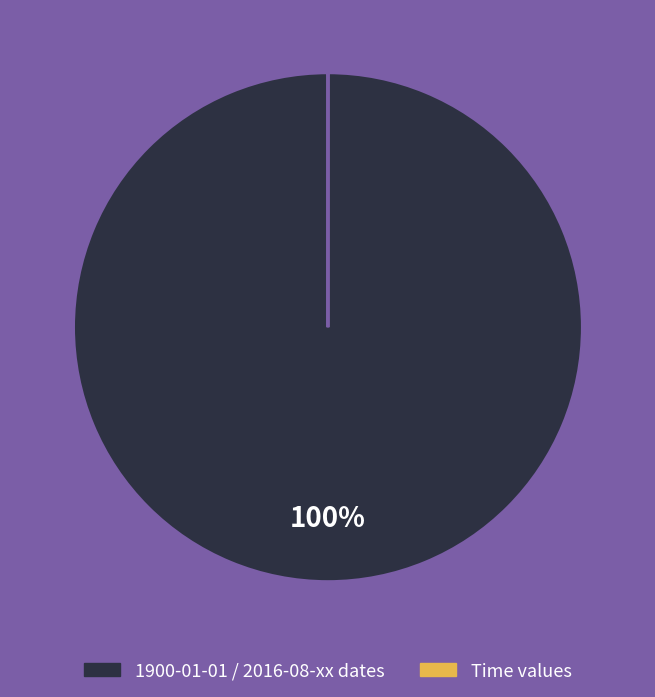

To the nearest percent, what is the difference between the largest and smallest slice percentages?

100%